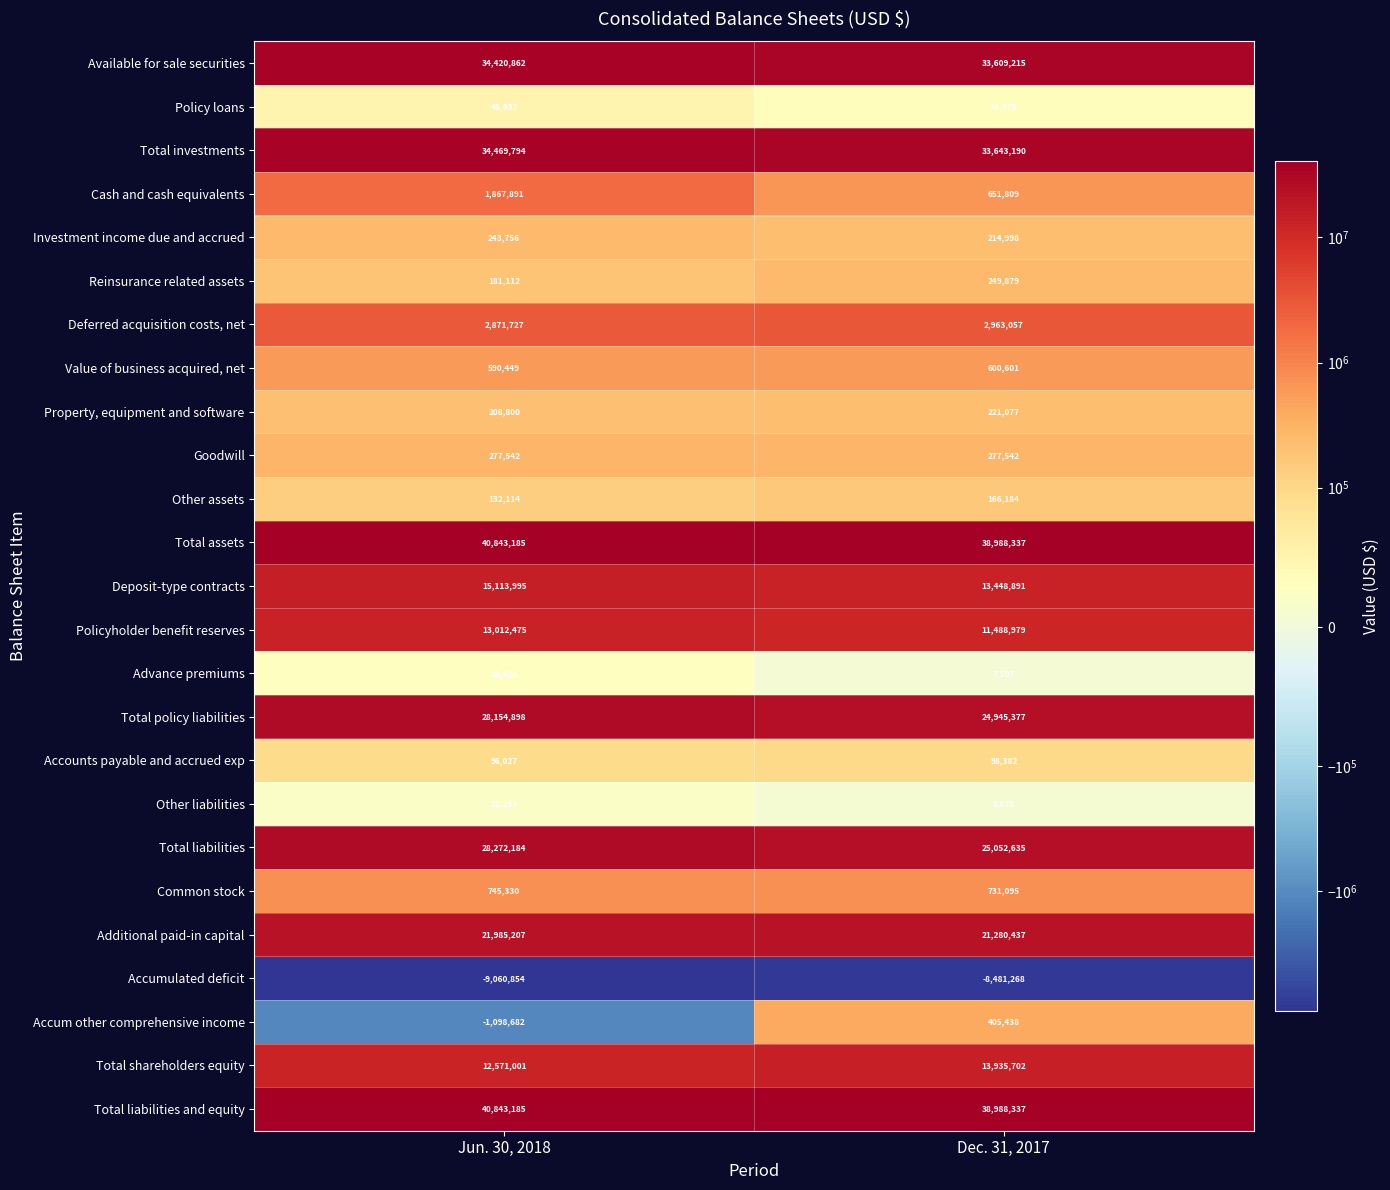

What is the maximum value shown in the chart?

40843185